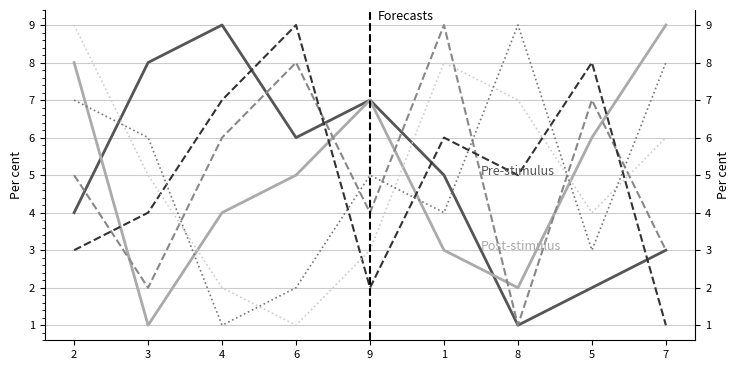

Which series changed the most between 6 and 5?

Pre-stimulus